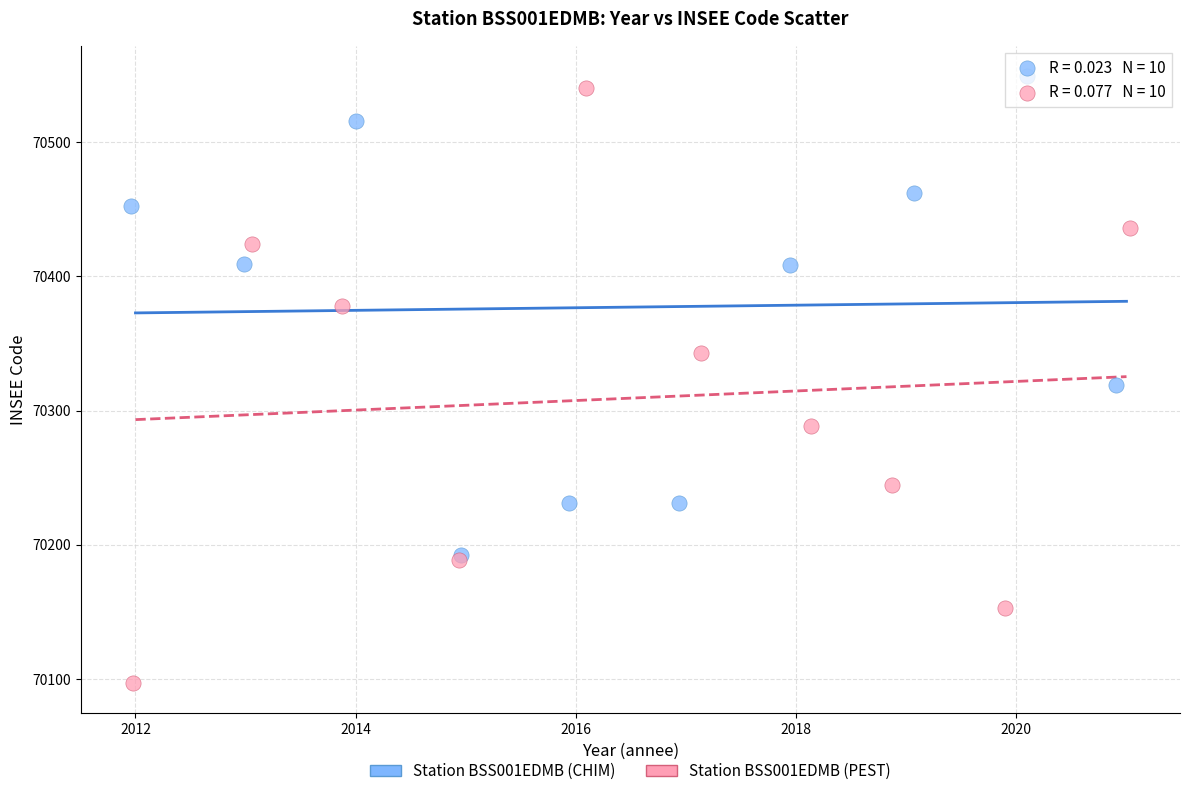

Which series has the largest Y range (max minus min)?

Station BSS001EDMB (PEST)